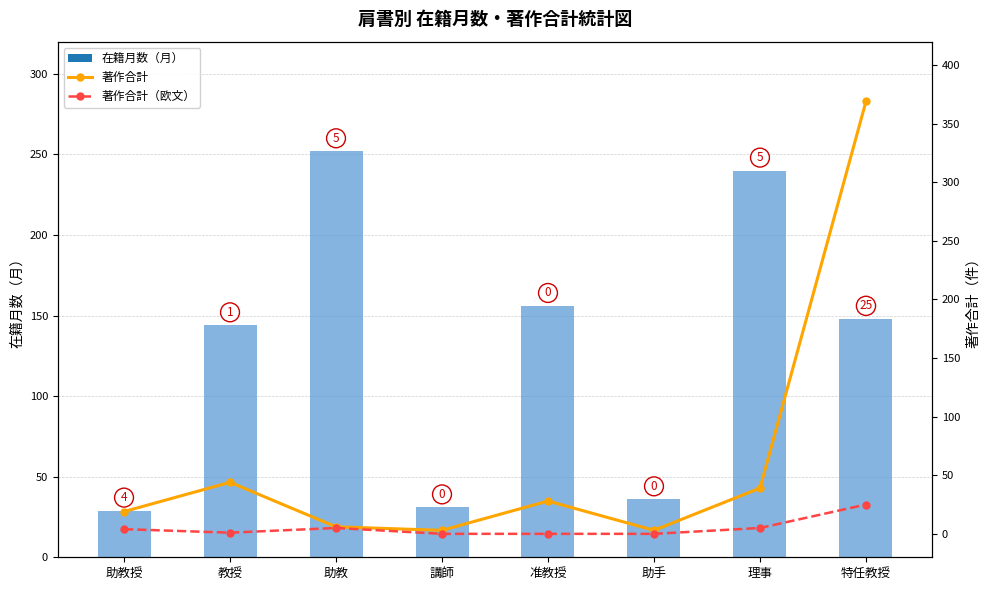

At which label does 在籍月数（月） reach its peak?

助教